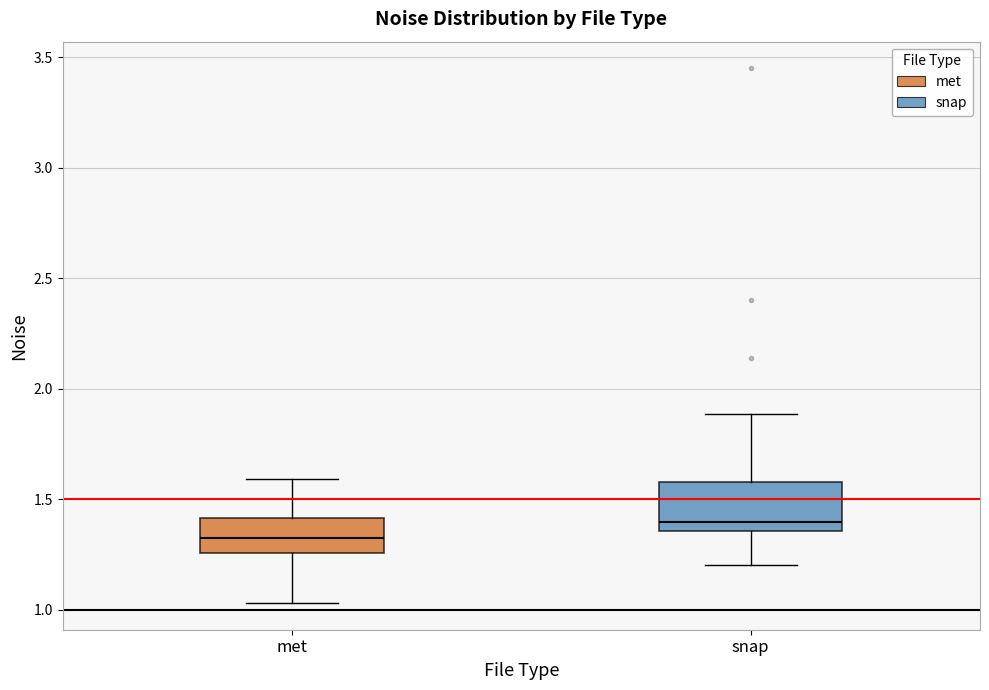

Where is the upper edge of the box for snap on the y-axis? The values are not printed on the chart, so give them approximately, as read against the axis.

1.60